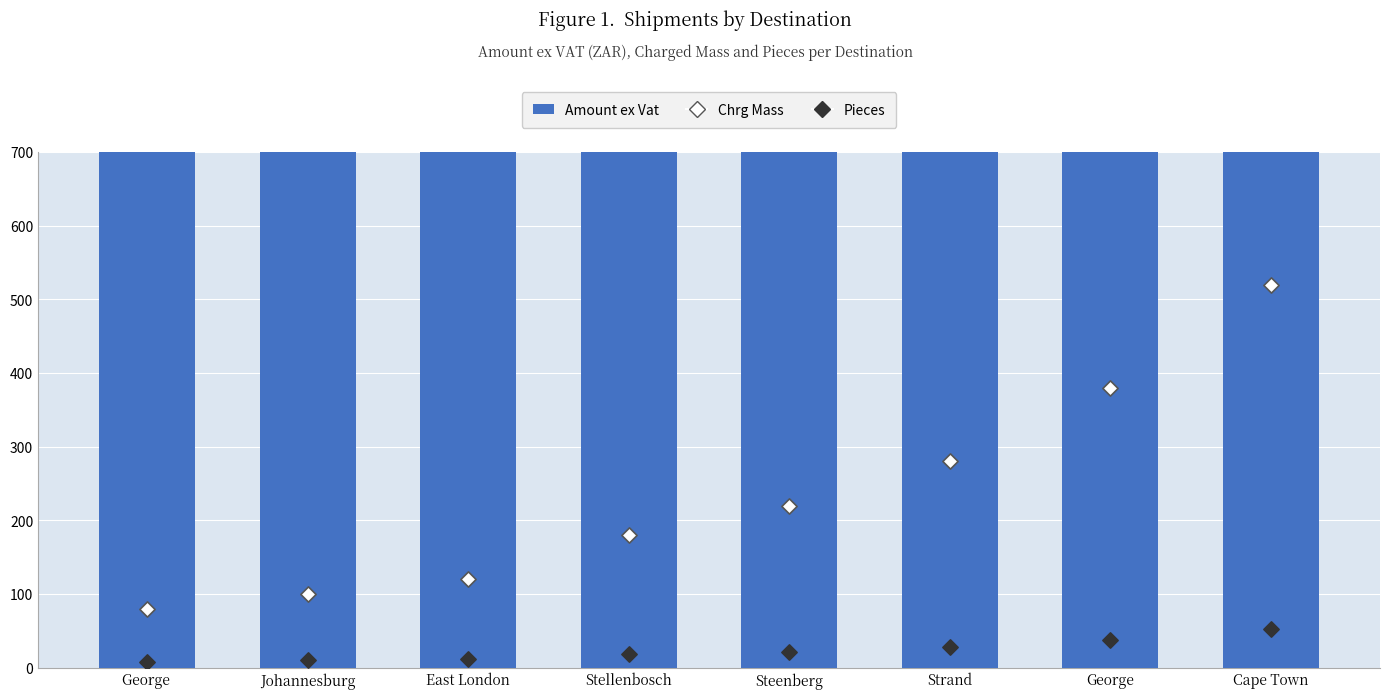

Which series has the largest total across all categories?

Amount ex Vat